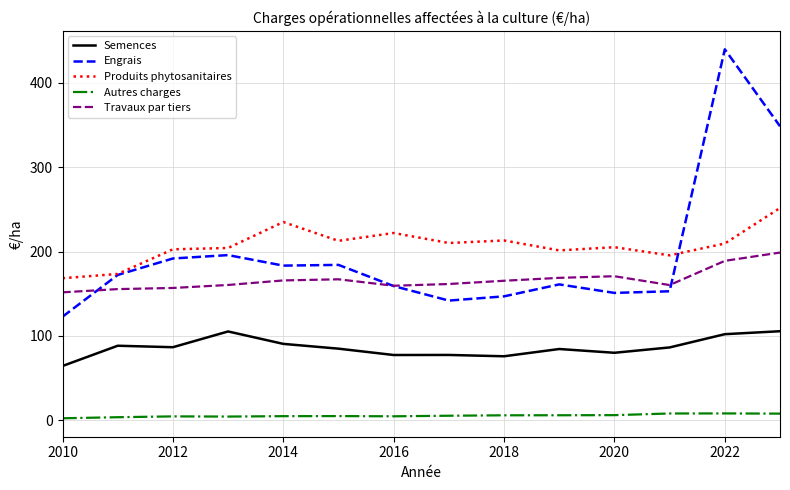

List the series in order of their peak value, lowest first.

Autres charges, Semences, Travaux par tiers, Produits phytosanitaires, Engrais